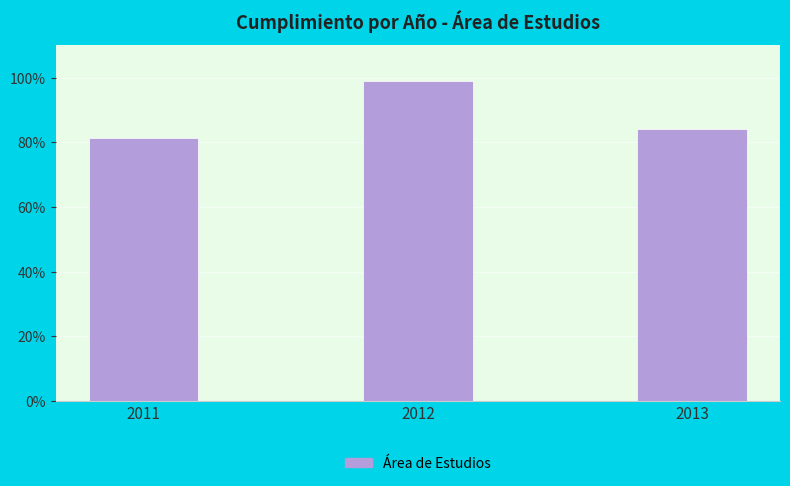

Rank the categories by value from lowest to highest.

2011, 2013, 2012